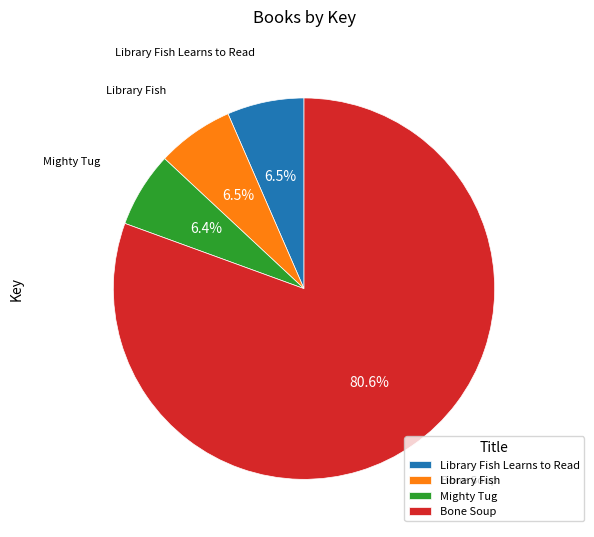

Count the number of slices in the pie.

4